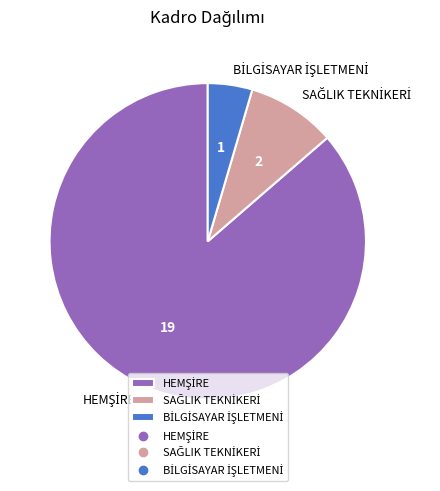

Count the number of slices in the pie.

3